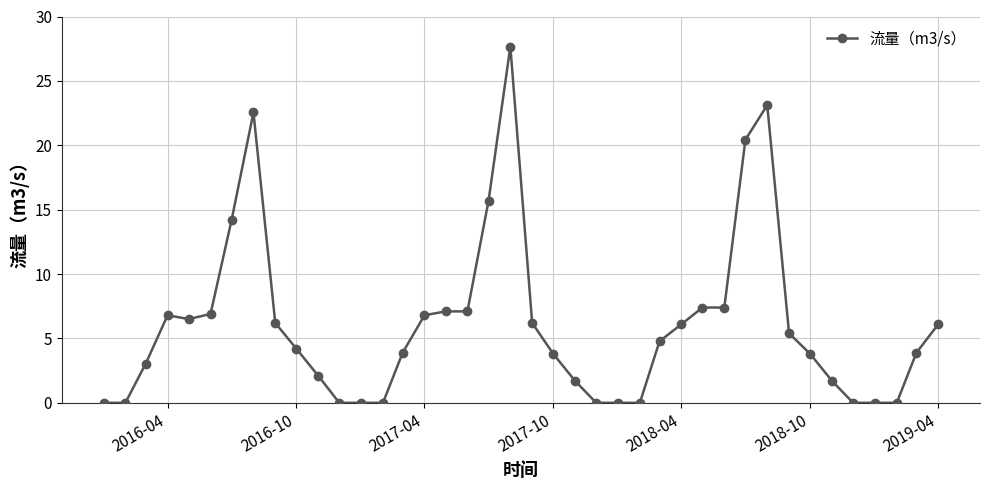

What is the difference between the second highest and second lowest values?

23.1